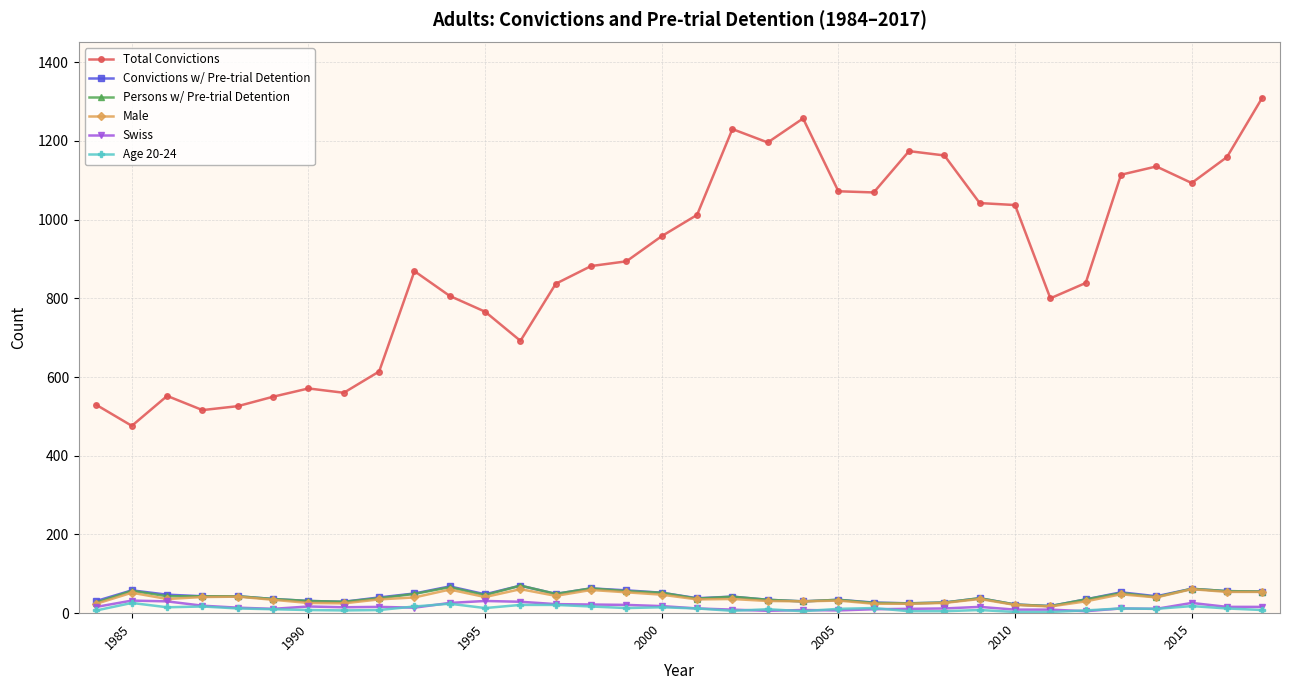

At how many categories does at least one series exceed 242?

34